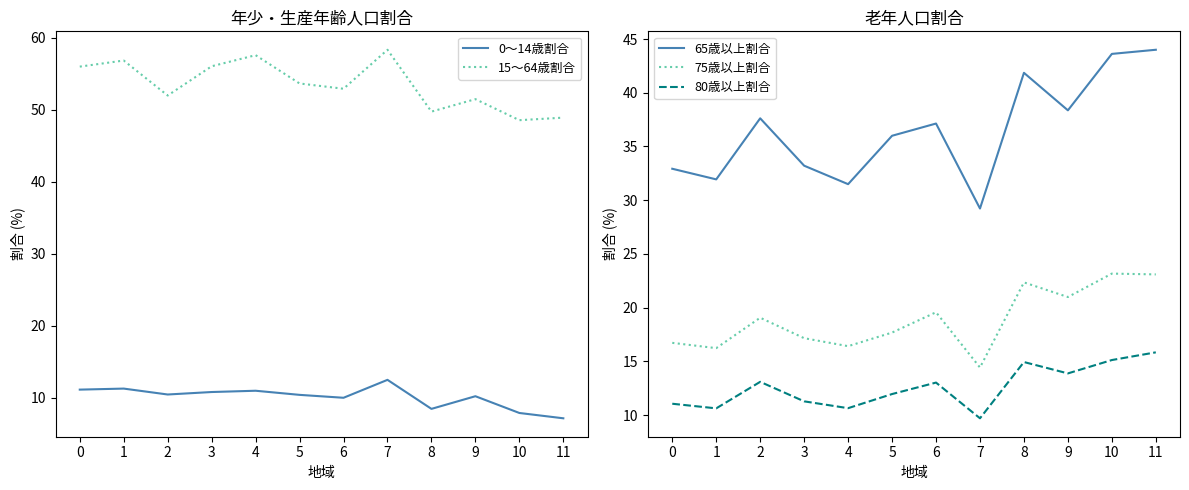

In 0～14歳割合, how many points are higher than both neighbors (excluding endpoints)?

4